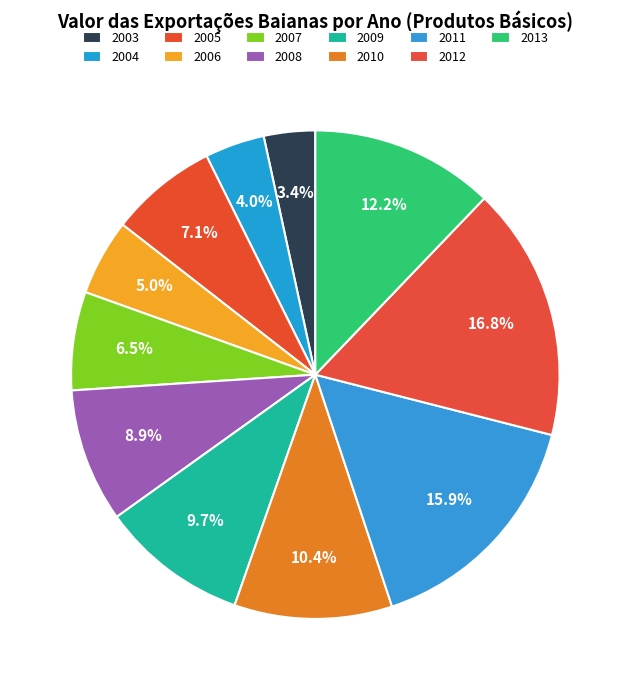

Do 2011 and 2007 together represent more than half of the pie?

No